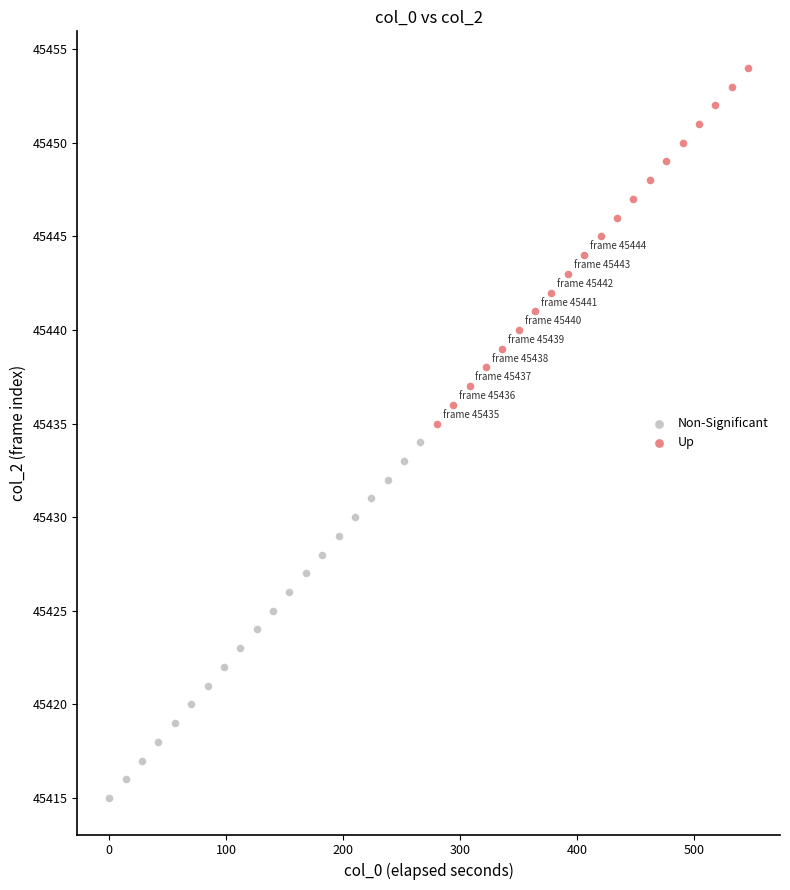

Which series contains the lowest Y value?

Non-Significant